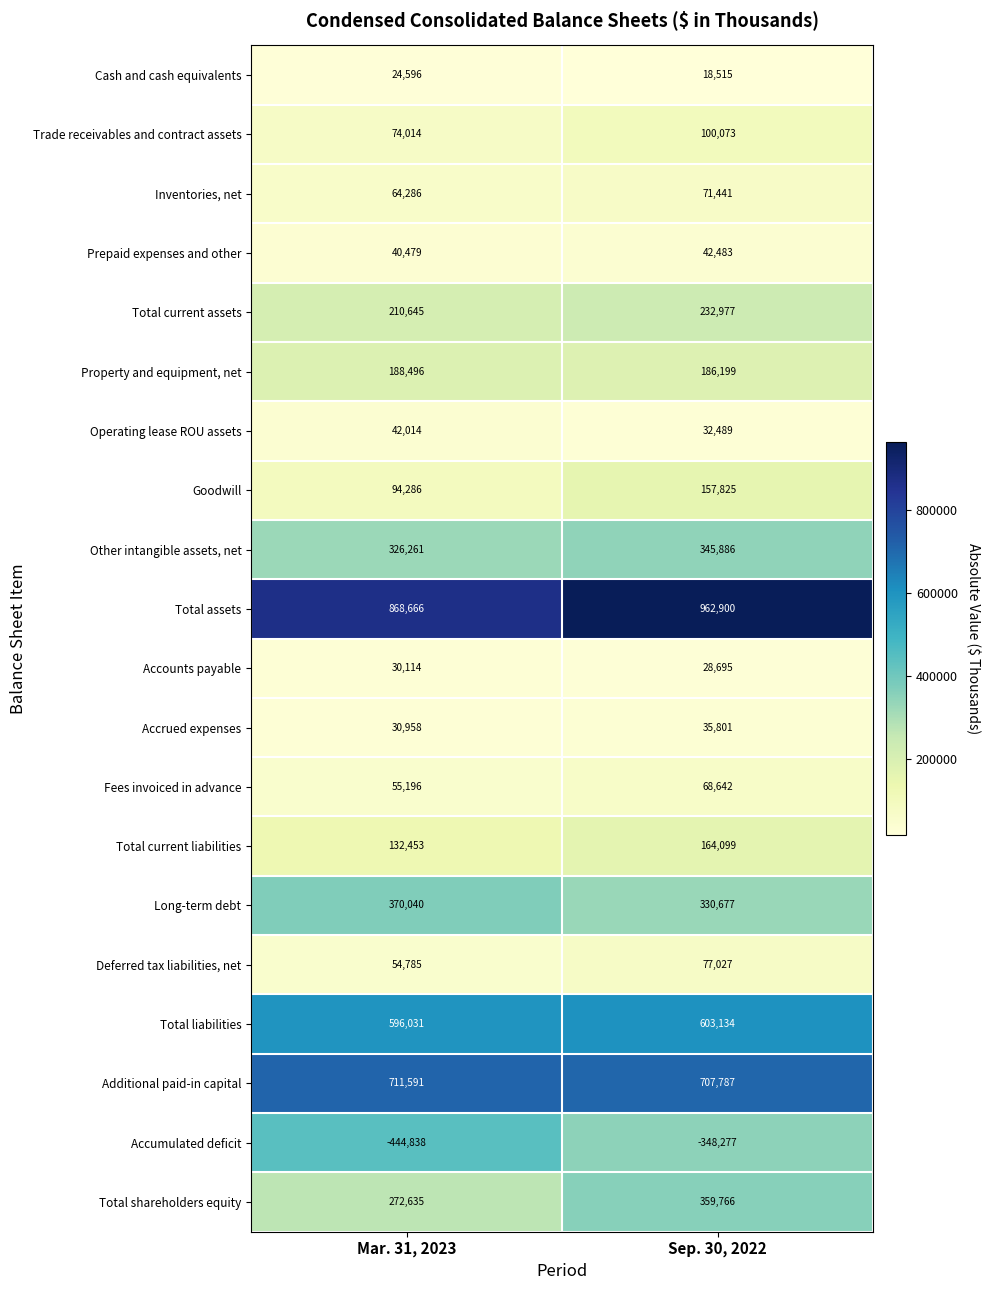

The Trade receivables and contract assets series shows 126314 at Mar. 31, 2023. True or false?

False